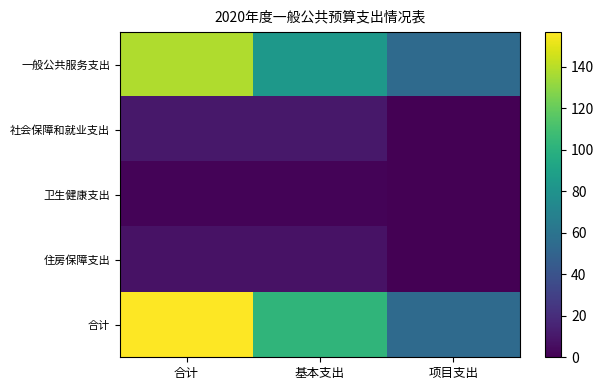

Reading right to left, transcribe all the data shown in this chart.

一般公共服务支出: 项目支出=54.5	基本支出=83.8	合计=138.3
社会保障和就业支出: 项目支出=0.0	基本支出=9.8	合计=9.8
卫生健康支出: 项目支出=0.0	基本支出=1.2	合计=1.2
住房保障支出: 项目支出=0.0	基本支出=7.4	合计=7.4
合计: 项目支出=54.5	基本支出=102.3	合计=156.8